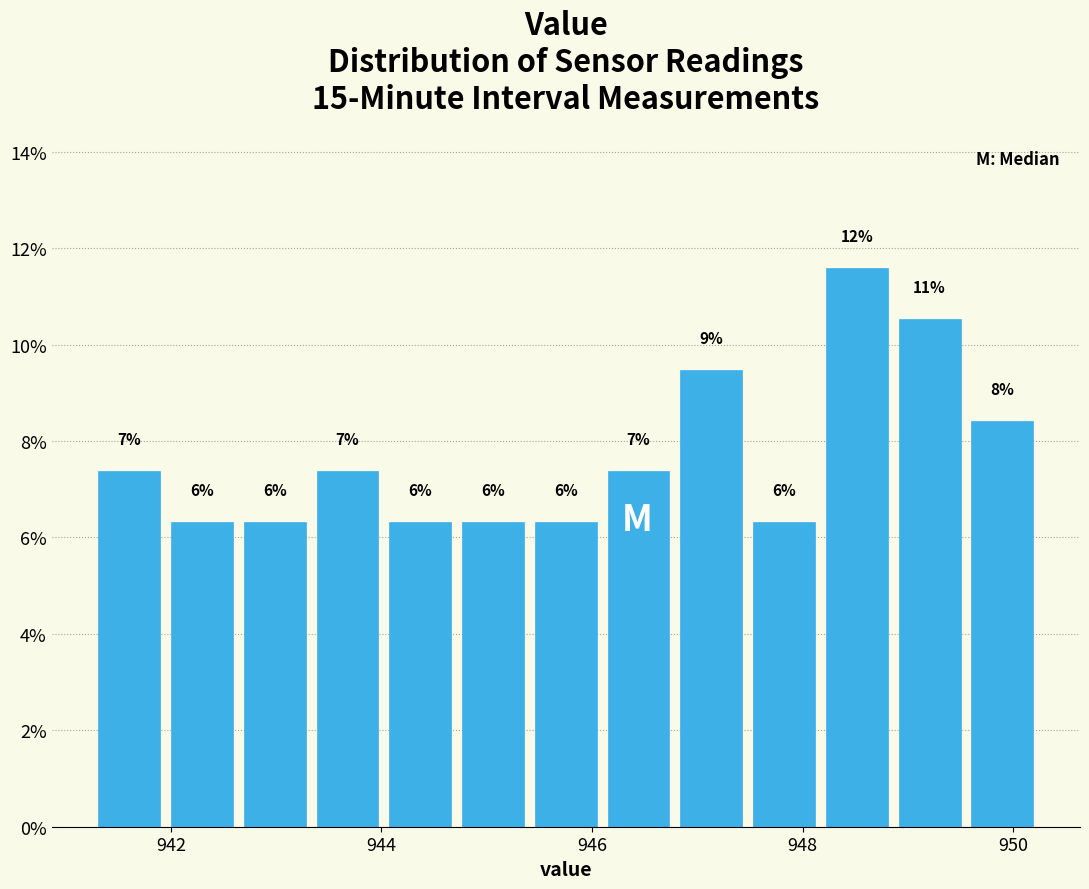

Around what value on the x-axis is the tallest bar? Give the approximate position of its centre, as read against the axis.

948.6